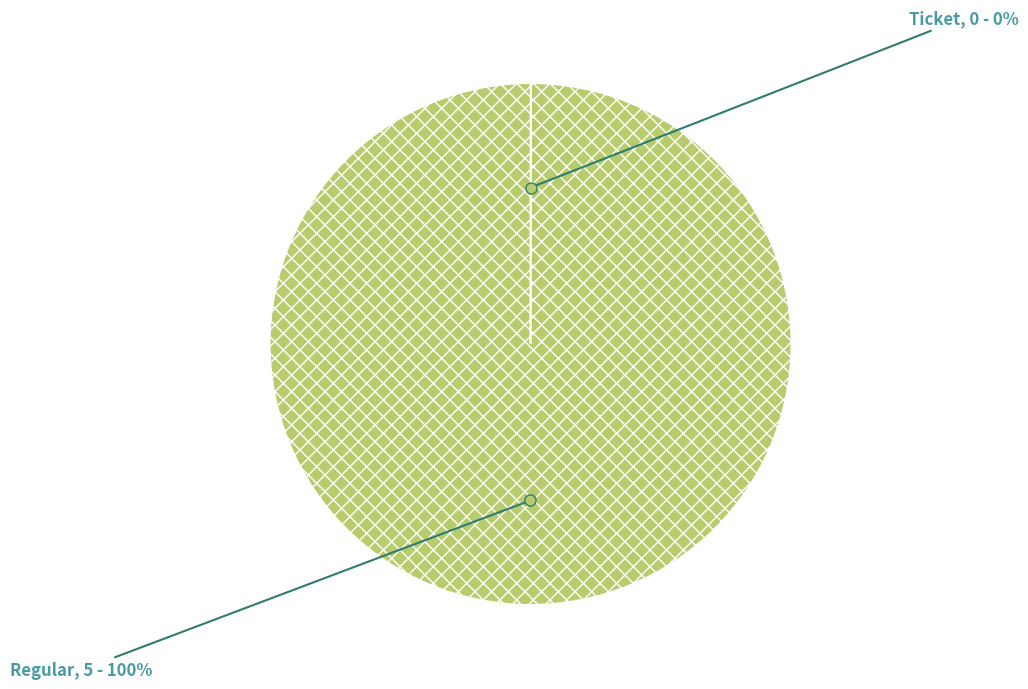

To the nearest percent, what is the average slice percentage?

50%